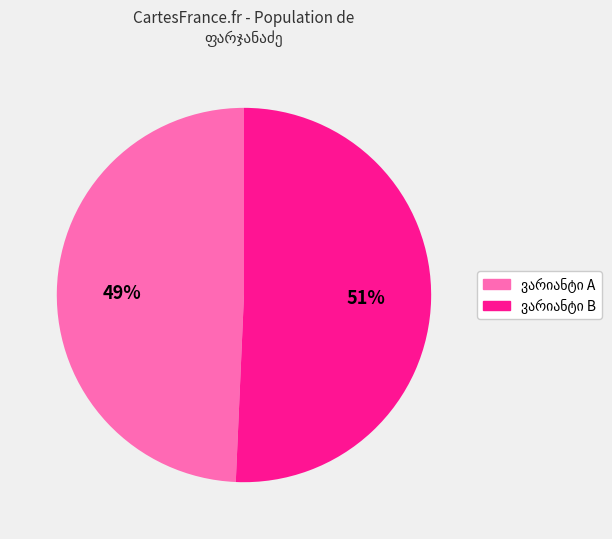

To the nearest percent, what is the average slice percentage?

50%